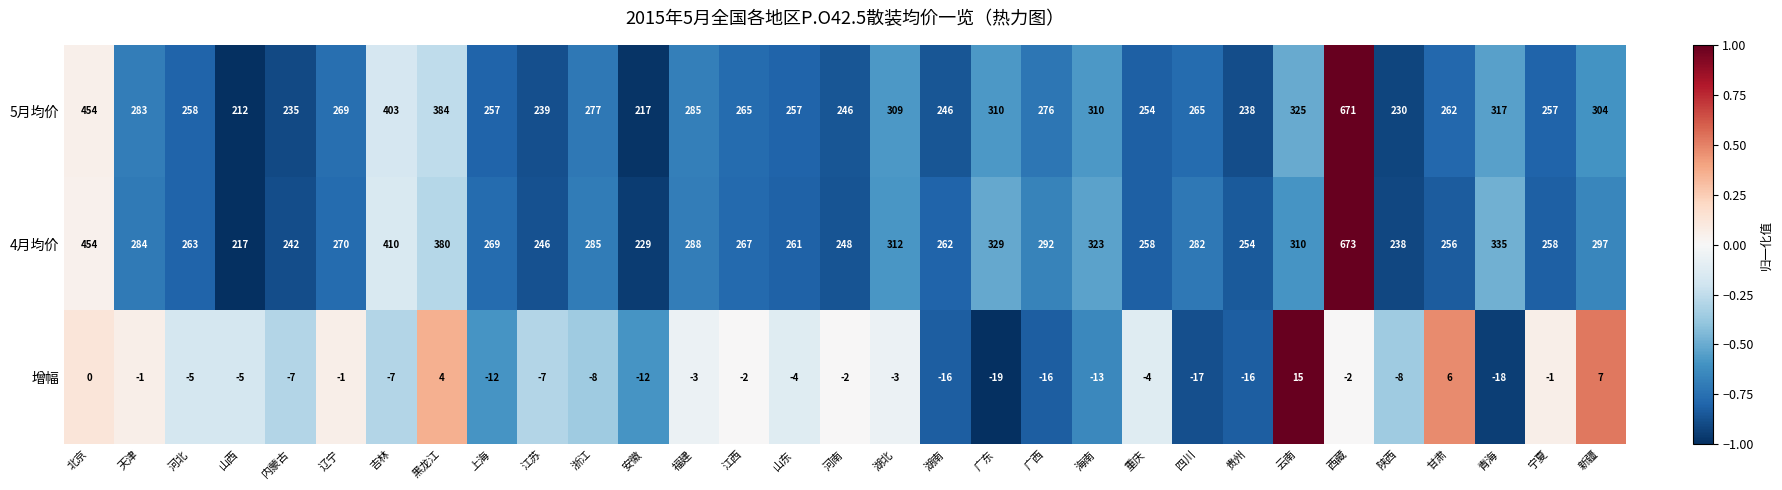

Where does the 增幅 series first go above -5?

北京